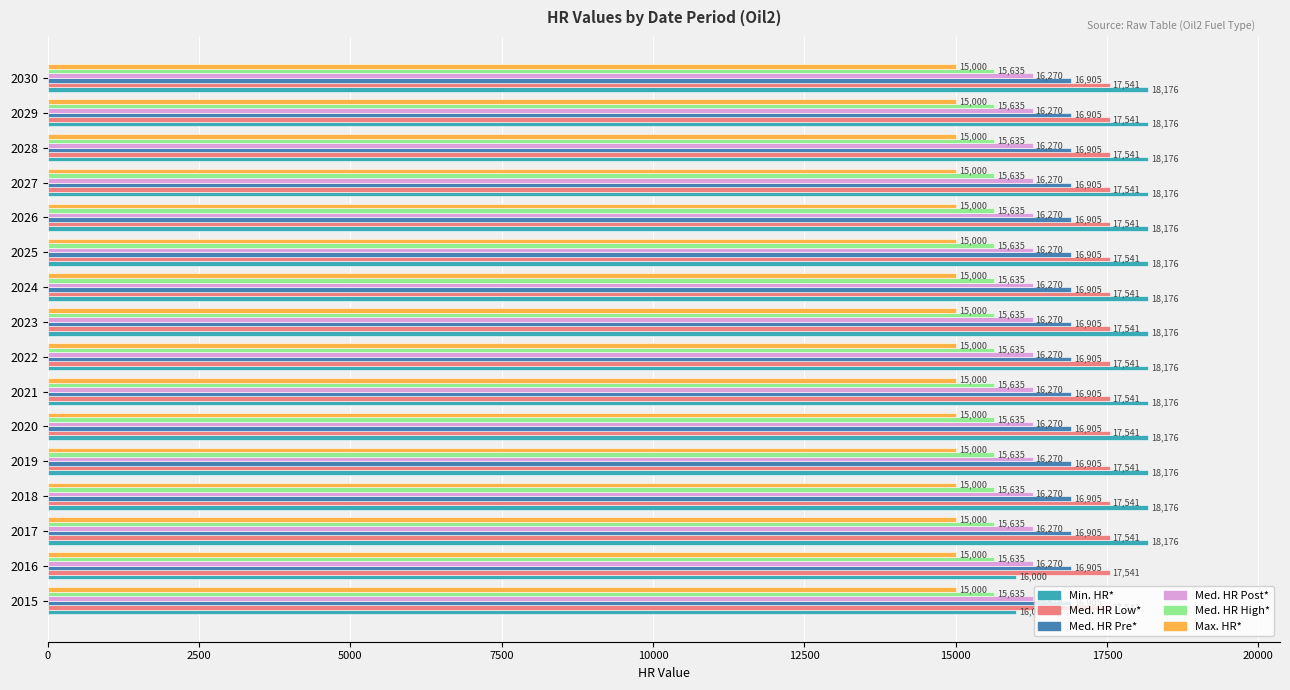

What is the sum of all Med. HR Pre* values?

270480